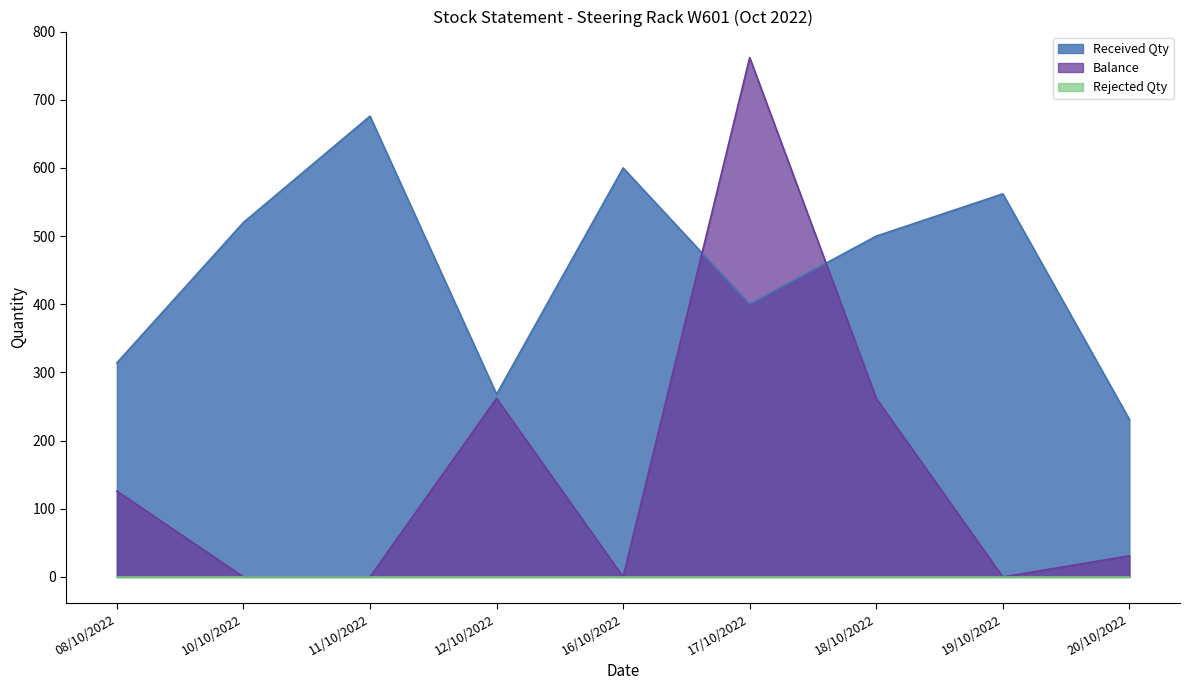

Which series has the largest range (max minus min)?

Balance